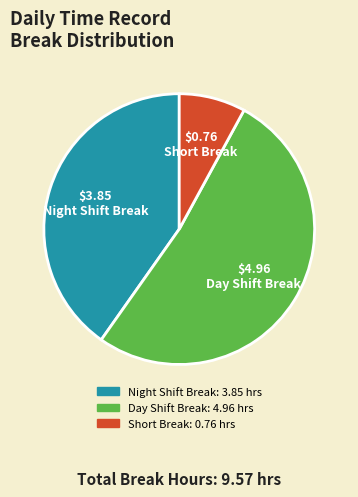

Combined, do Short Break and Night Shift Break account for over 50%?

No